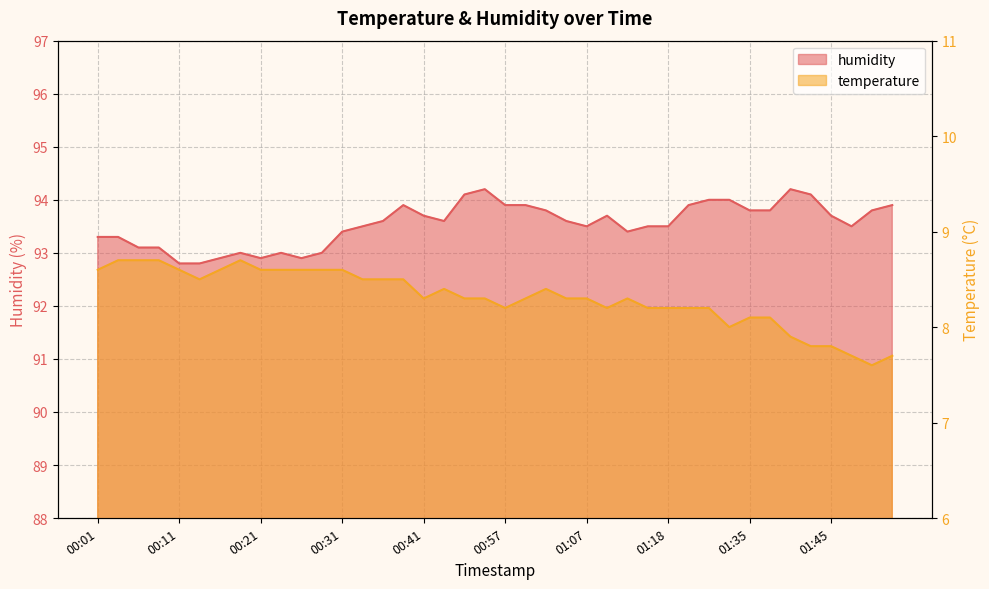

Reading right to left, list all the values displayed in this chart.

temperature: 01:53=7.7	01:50=7.6	01:47=7.7	01:45=7.8	01:42=7.8	01:40=7.9	01:37=8.1	01:35=8.1	01:32=8.0	01:29=8.2	01:21=8.2	01:18=8.2	01:15=8.2	01:12=8.3	01:10=8.2	01:07=8.3	01:05=8.3	01:02=8.4	01:00=8.3	00:57=8.2	00:55=8.3	00:52=8.3	00:47=8.4	00:41=8.3	00:39=8.5	00:36=8.5	00:34=8.5	00:31=8.6	00:29=8.6	00:26=8.6	00:24=8.6	00:21=8.6	00:19=8.7	00:16=8.6	00:14=8.5	00:11=8.6	00:09=8.7	00:06=8.7	00:04=8.7	00:01=8.6
humidity: 01:53=93.9	01:50=93.8	01:47=93.5	01:45=93.7	01:42=94.1	01:40=94.2	01:37=93.8	01:35=93.8	01:32=94.0	01:29=94.0	01:21=93.9	01:18=93.5	01:15=93.5	01:12=93.4	01:10=93.7	01:07=93.5	01:05=93.6	01:02=93.8	01:00=93.9	00:57=93.9	00:55=94.2	00:52=94.1	00:47=93.6	00:41=93.7	00:39=93.9	00:36=93.6	00:34=93.5	00:31=93.4	00:29=93.0	00:26=92.9	00:24=93.0	00:21=92.9	00:19=93.0	00:16=92.9	00:14=92.8	00:11=92.8	00:09=93.1	00:06=93.1	00:04=93.3	00:01=93.3